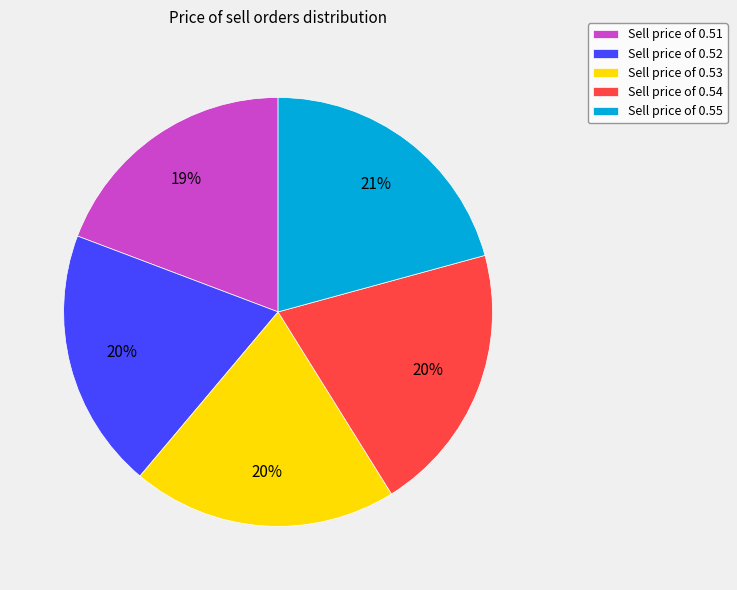

What percentage is the Sell price of 0.53 slice, to the nearest percent?

20%